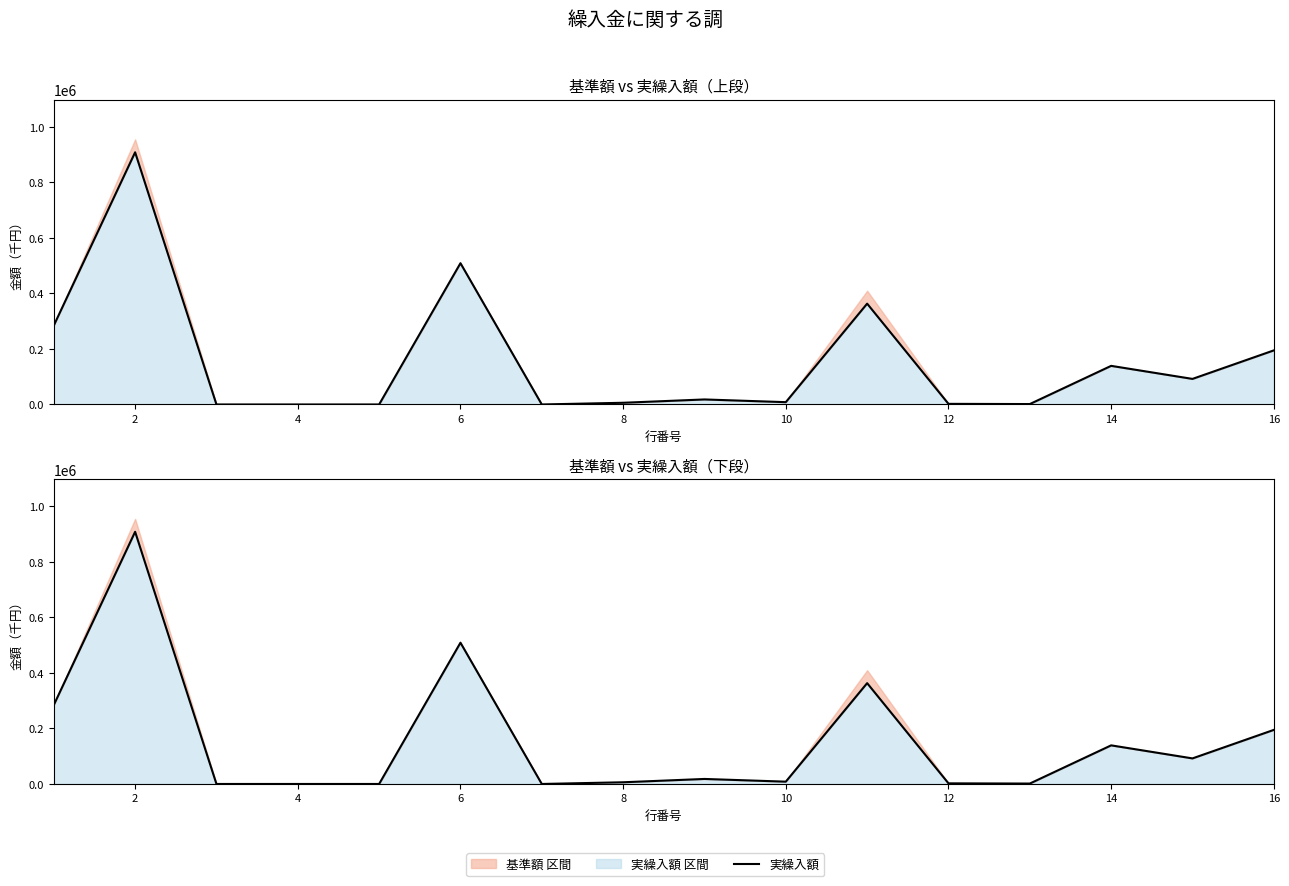

Reading right to left, transcribe all the data shown in this chart.

194802	92085	139081	1490	2247	363140	8319	18097	6129	0	508882	0	0	0	908304	284257